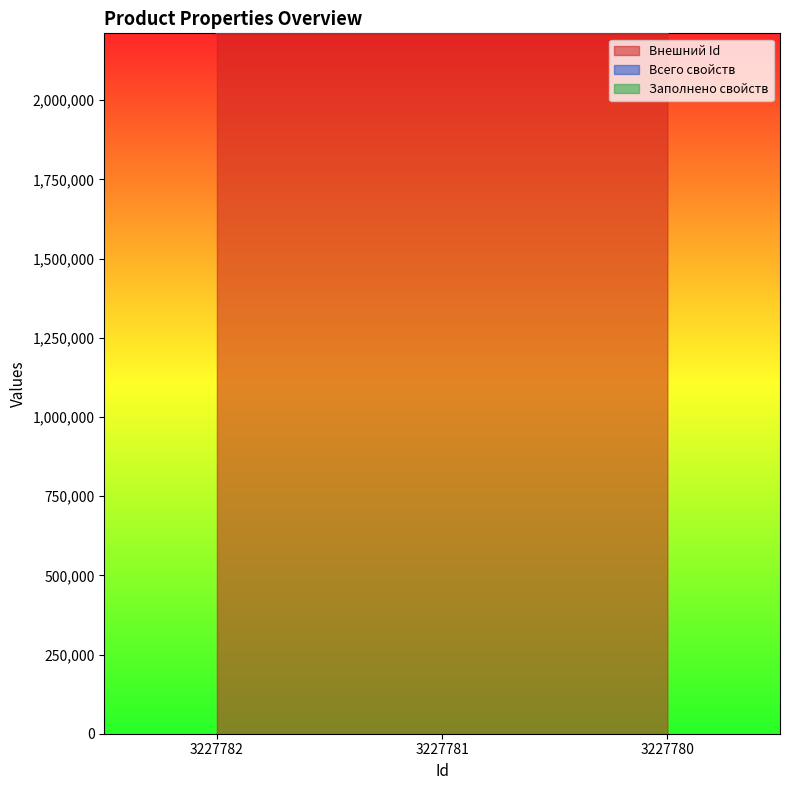

Which has a higher value, 3227780 or 3227781?

3227781